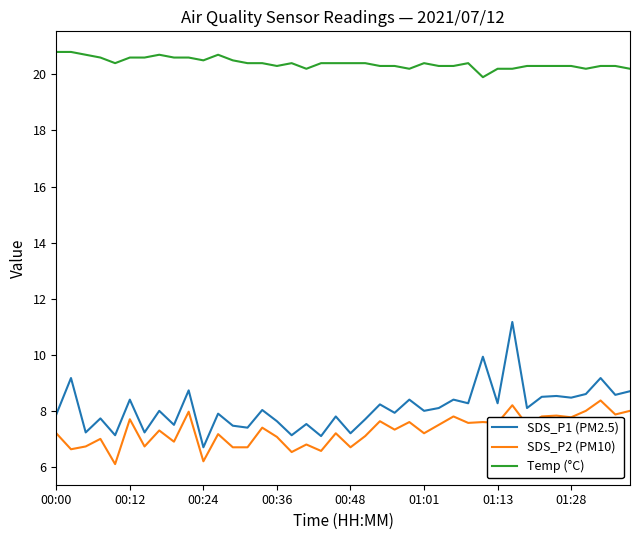

What is the maximum value shown in the chart?

20.8